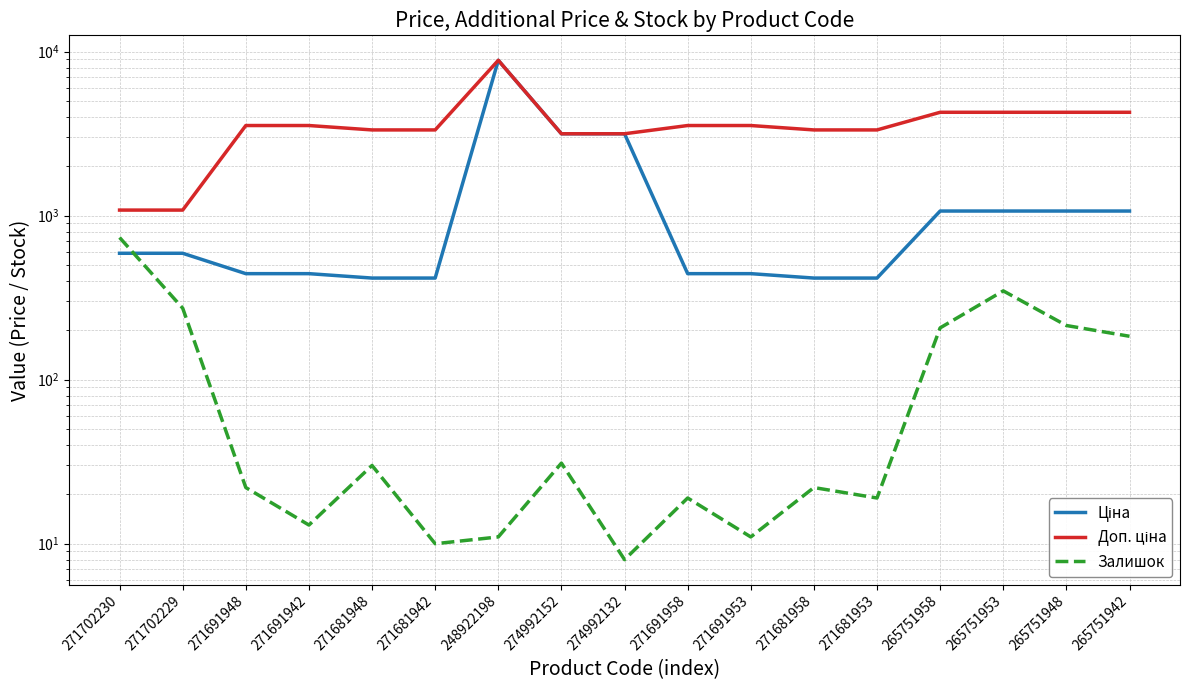

Does the chart have visible grid lines?

Yes